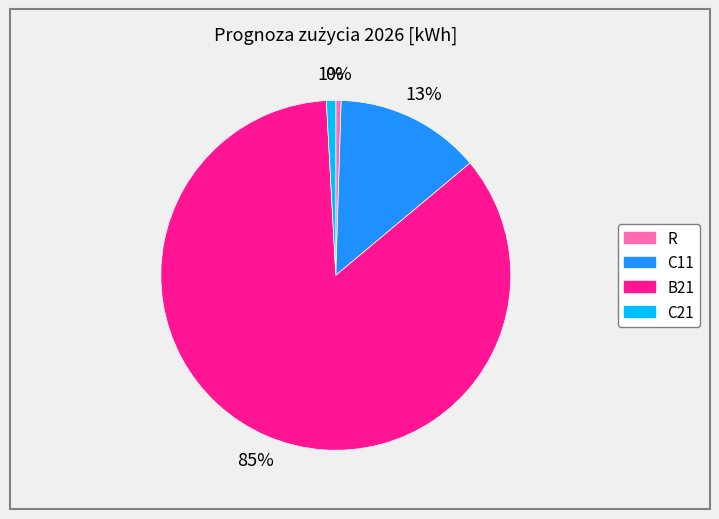

Between R and B21, which is larger?

B21